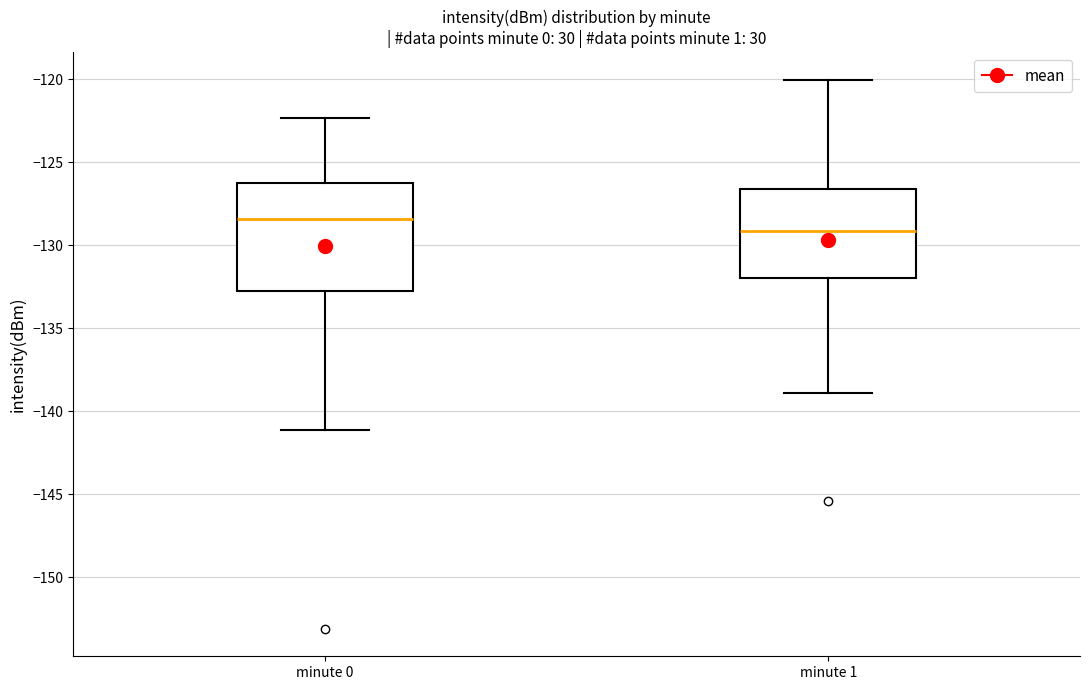

Where does the upper whisker of the box for minute 0 end on the y-axis? The values are not printed on the chart, so give them approximately, as read against the axis.

-122.5